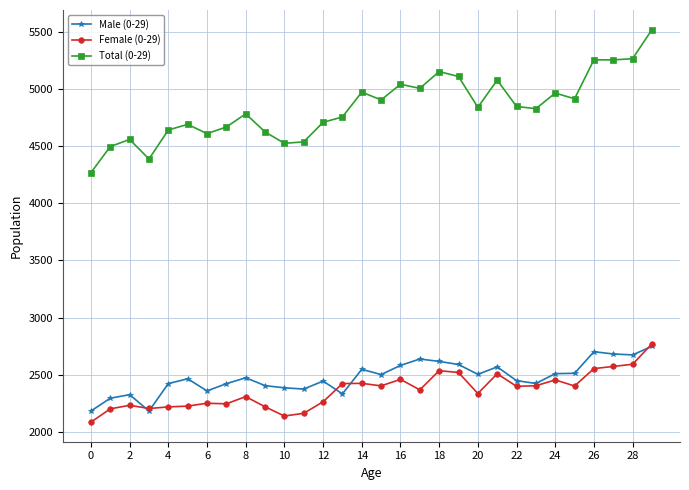

Which series has the largest range (max minus min)?

Total (0-29)